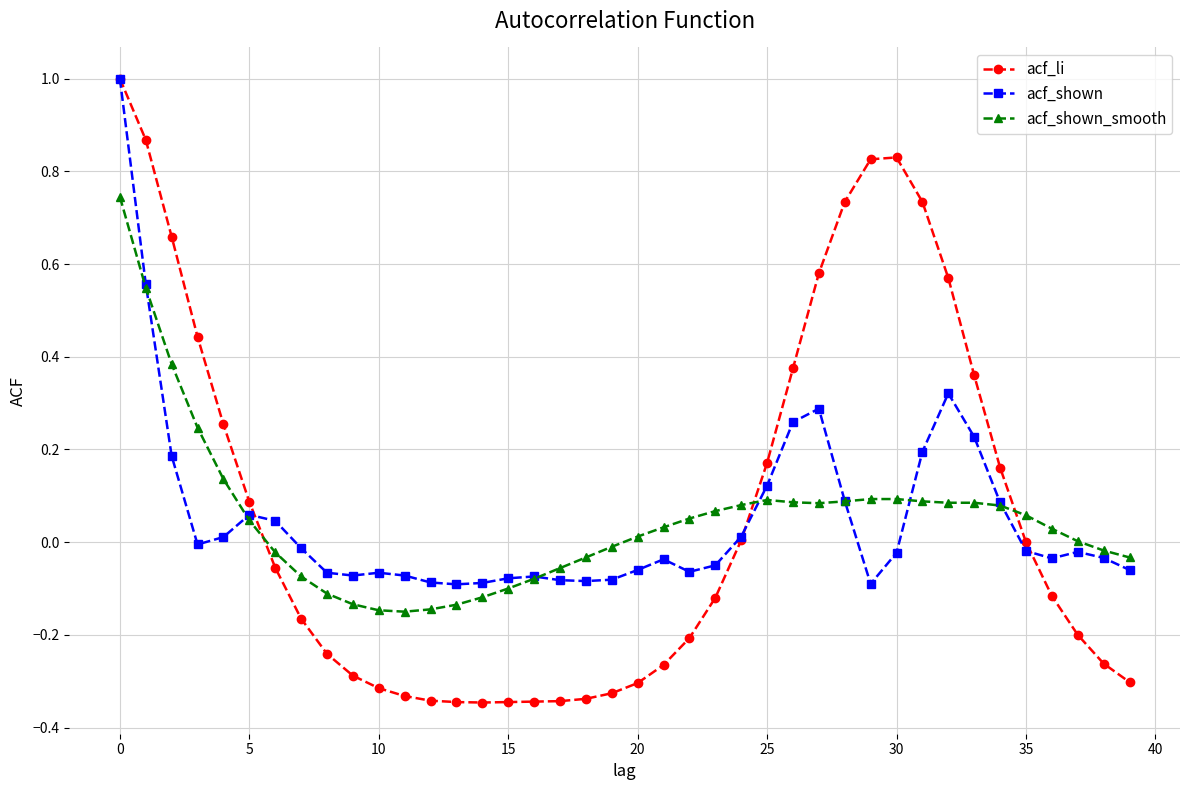

Which series has the largest range (max minus min)?

acf_li